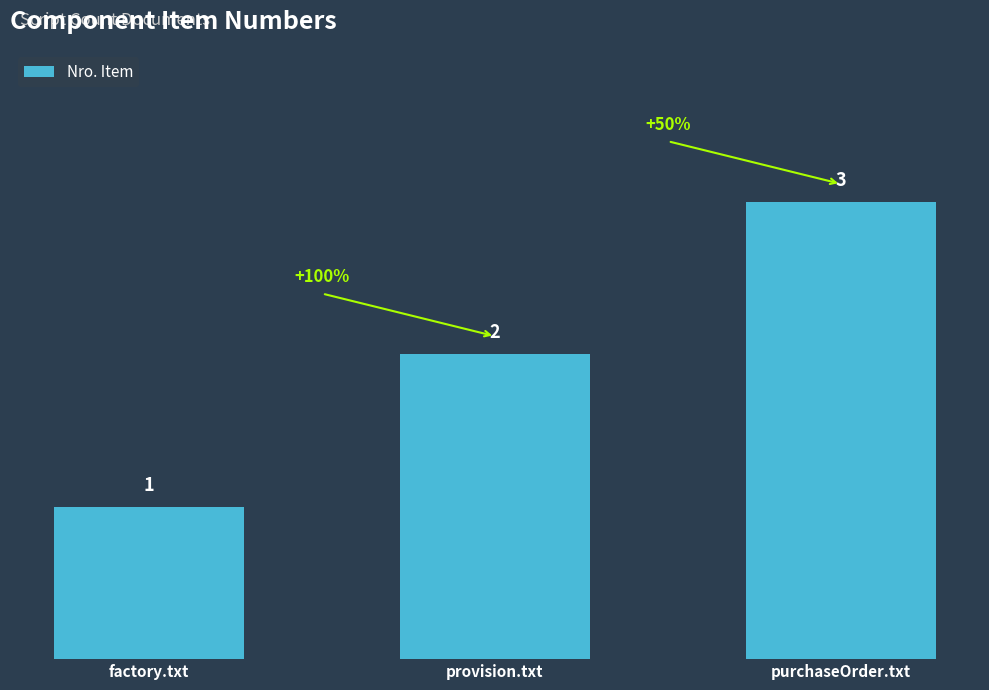

What is the label of the 3rd bar from the left?

purchaseOrder.txt